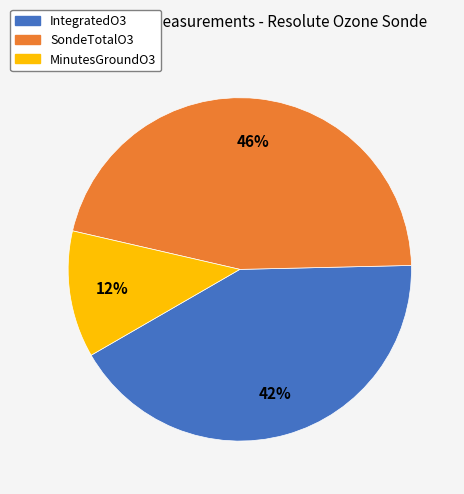

How many segments does this pie chart have?

3